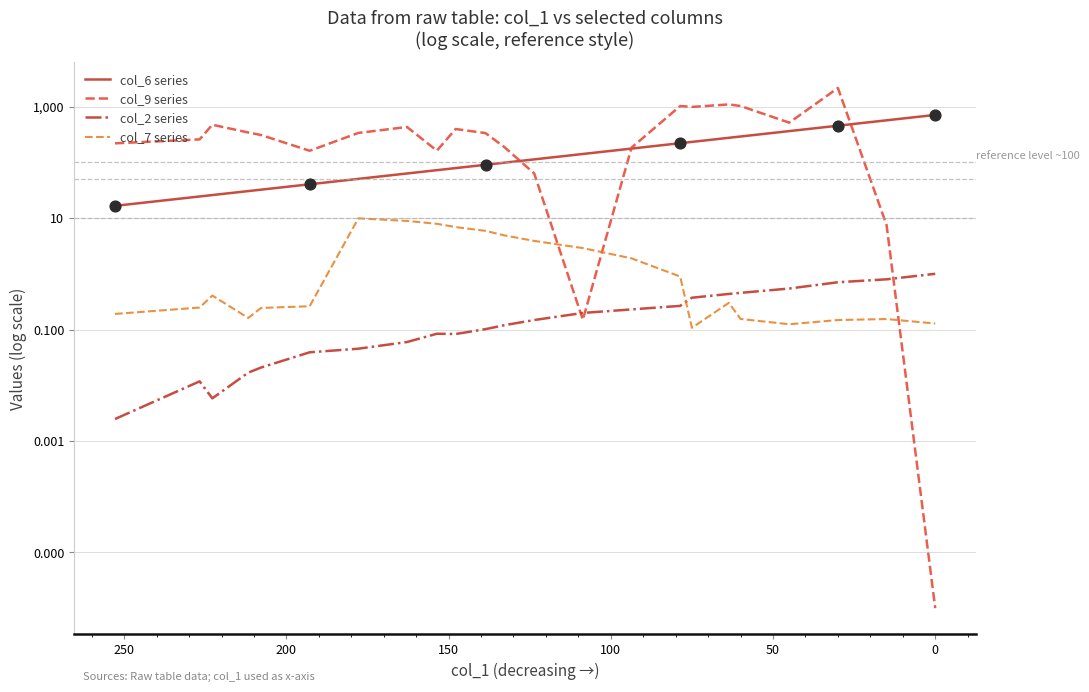

At how many categories does at least one series exceed 333?

14